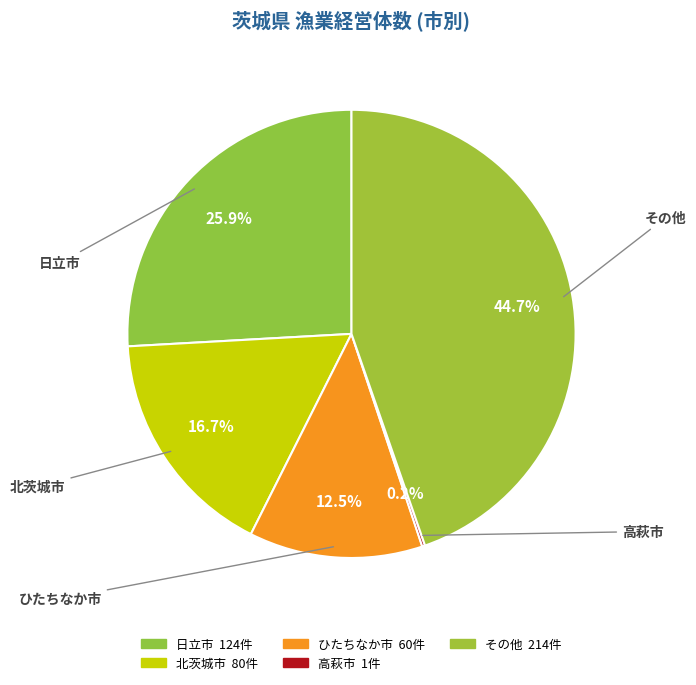

How many slices are in this pie chart?

5